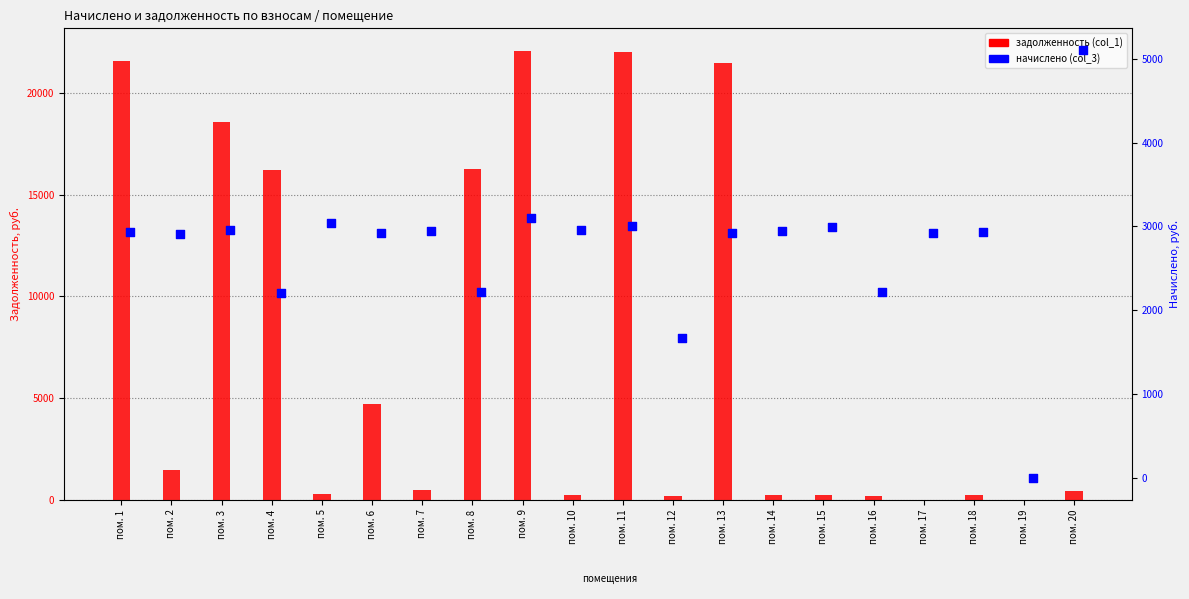

Which series reaches the minimum Y coordinate?

задолженность (col_1)